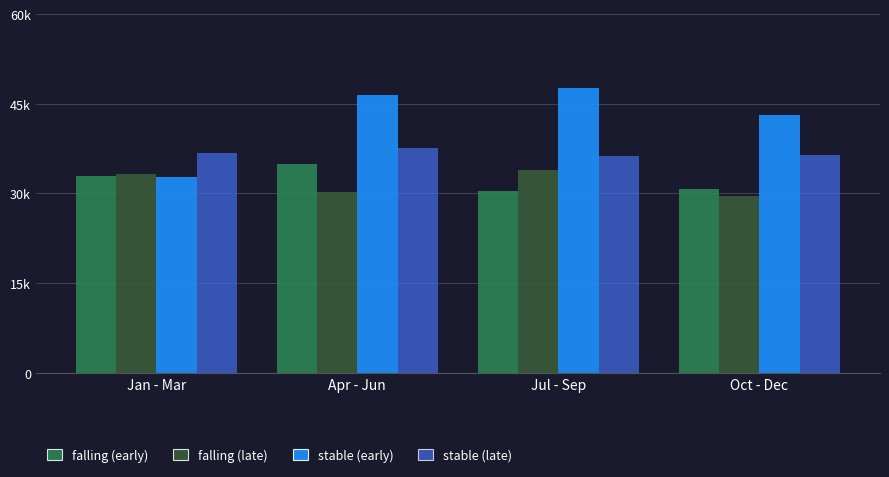

Which series has the largest range (max minus min)?

stable (early)